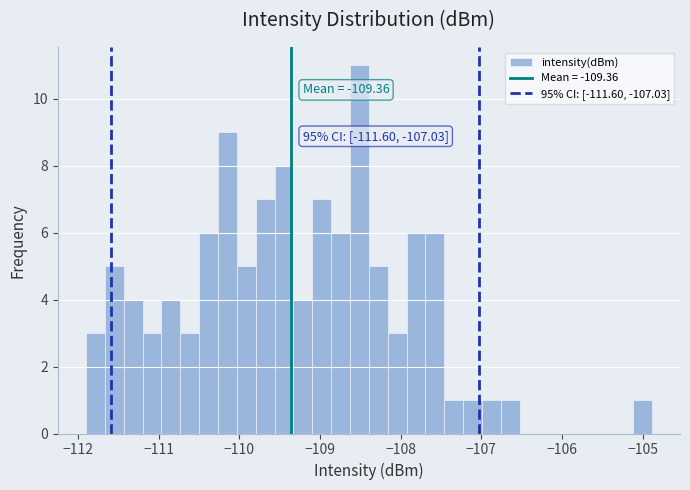

Around what value on the x-axis is the tallest bar? Give the approximate position of its centre, as read against the axis.

-108.5